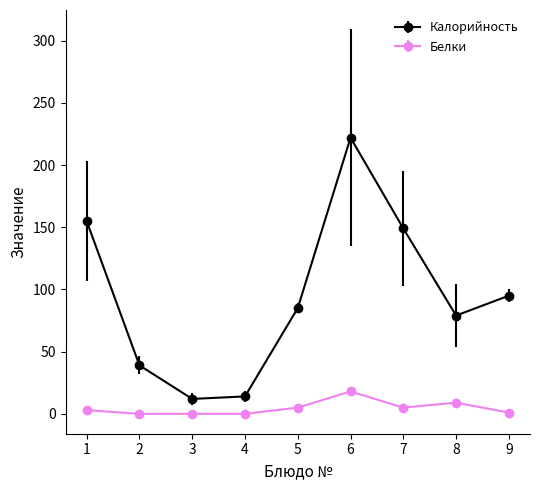

The value of Калорийность at 9 is 95. True or false?

True